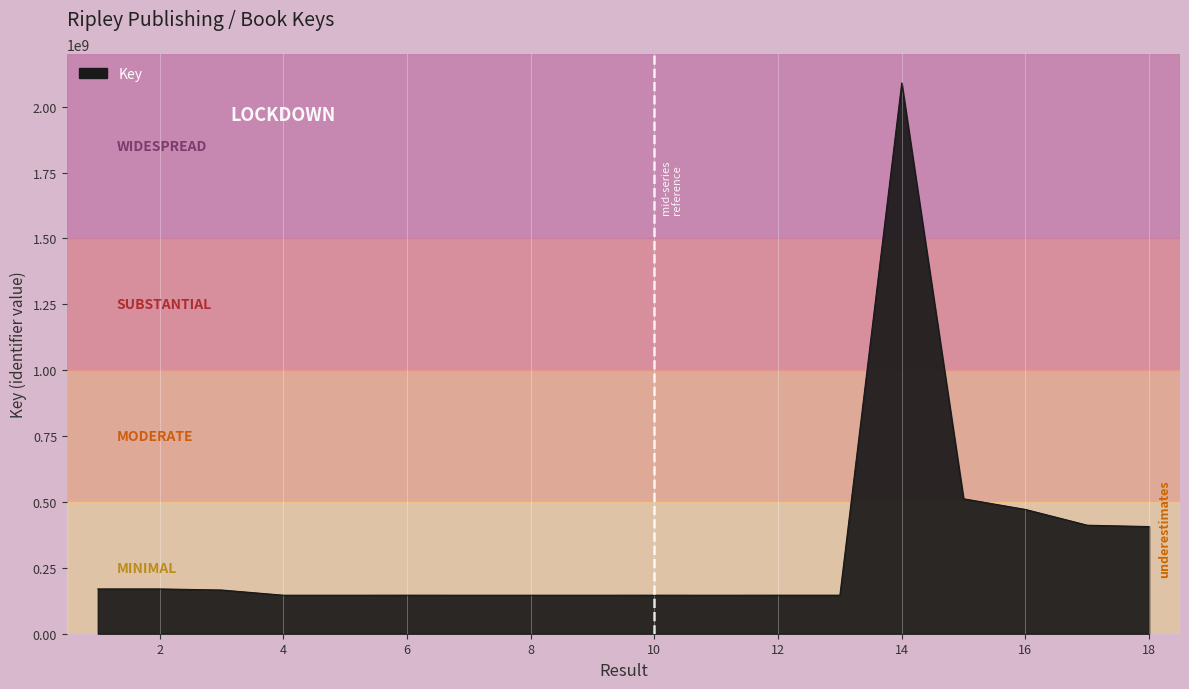

What is the smallest value displayed?

146182674